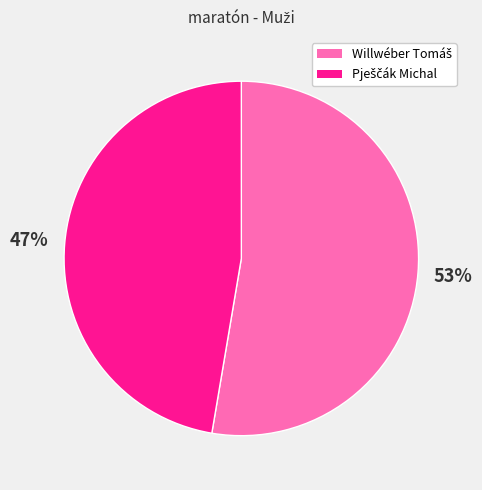

Does any single category account for the majority?

Yes